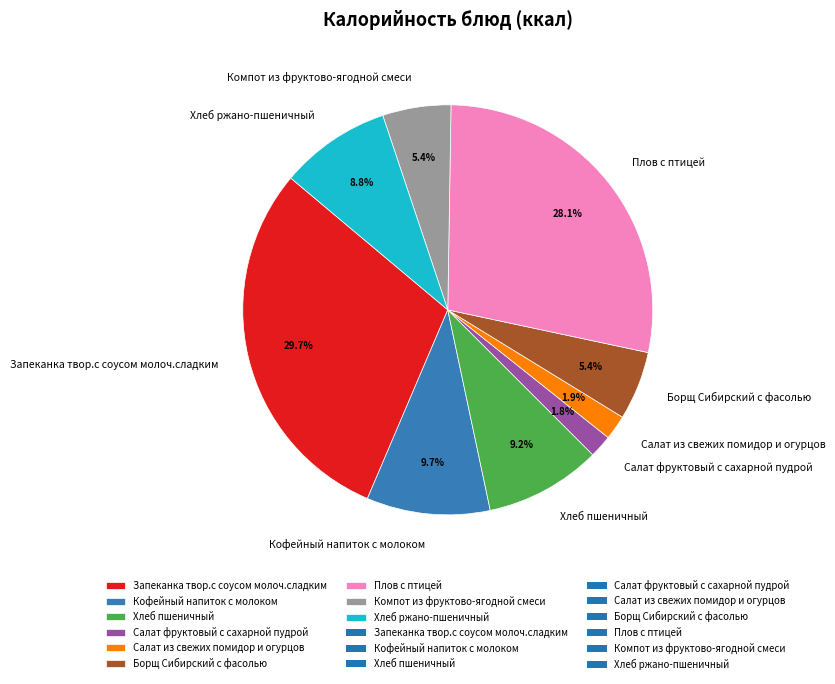

How much of the chart is everything except Плов с птицей?

71.9%